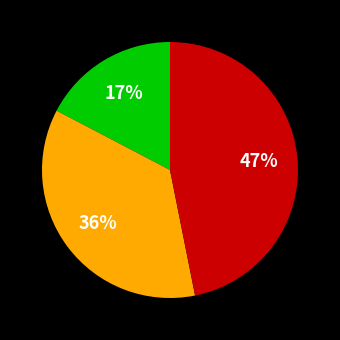

Count the number of slices in the pie.

3